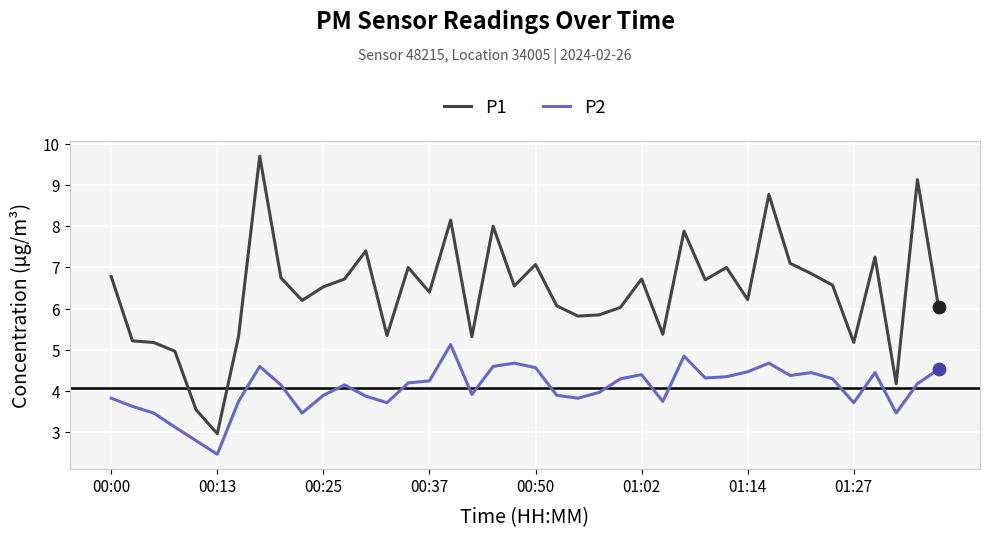

What is the greatest value displayed?

9.7